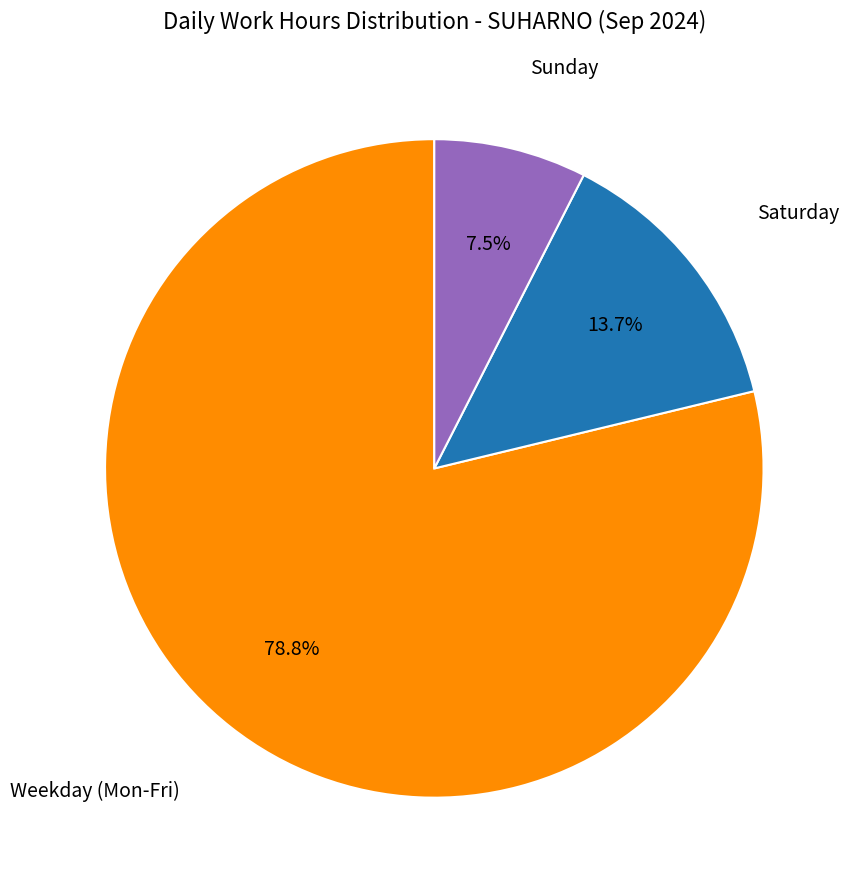

Is there any slice that represents more than half of the pie?

Yes